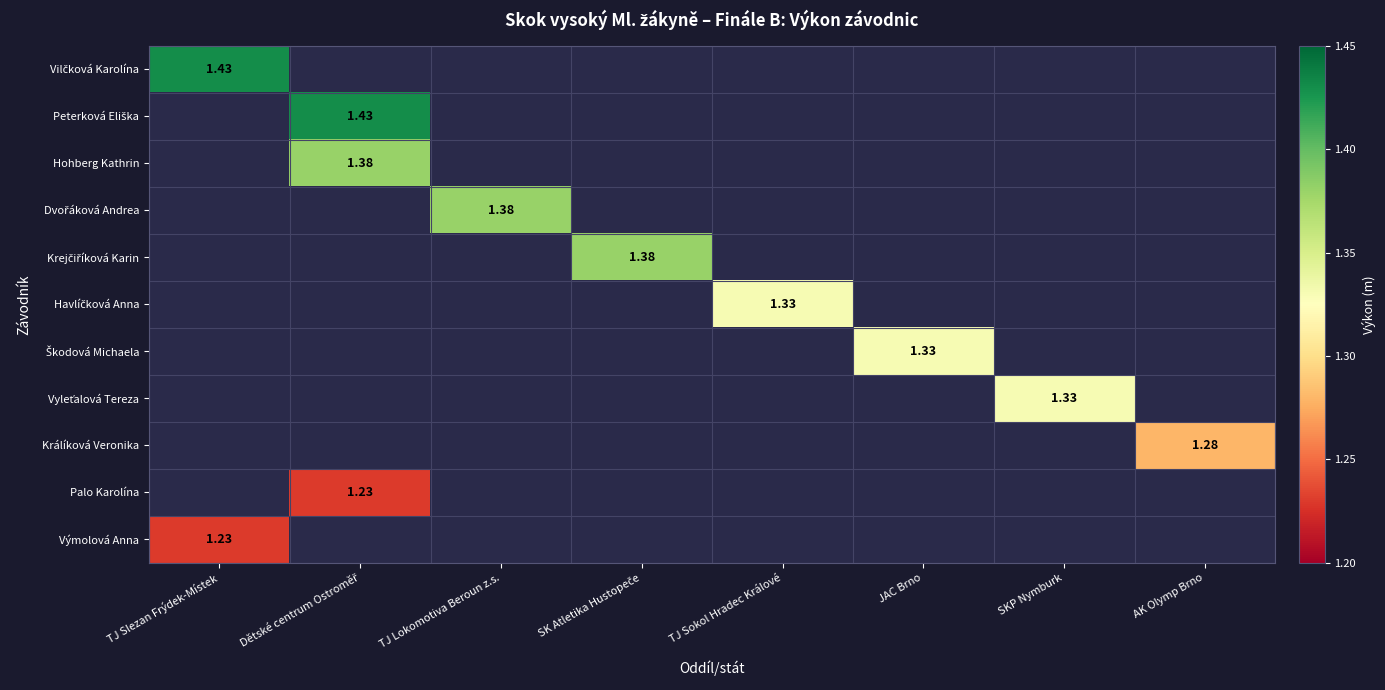

Which has a higher value, SK Atletika Hustopeče or TJ Slezan Frýdek-Místek?

TJ Slezan Frýdek-Místek